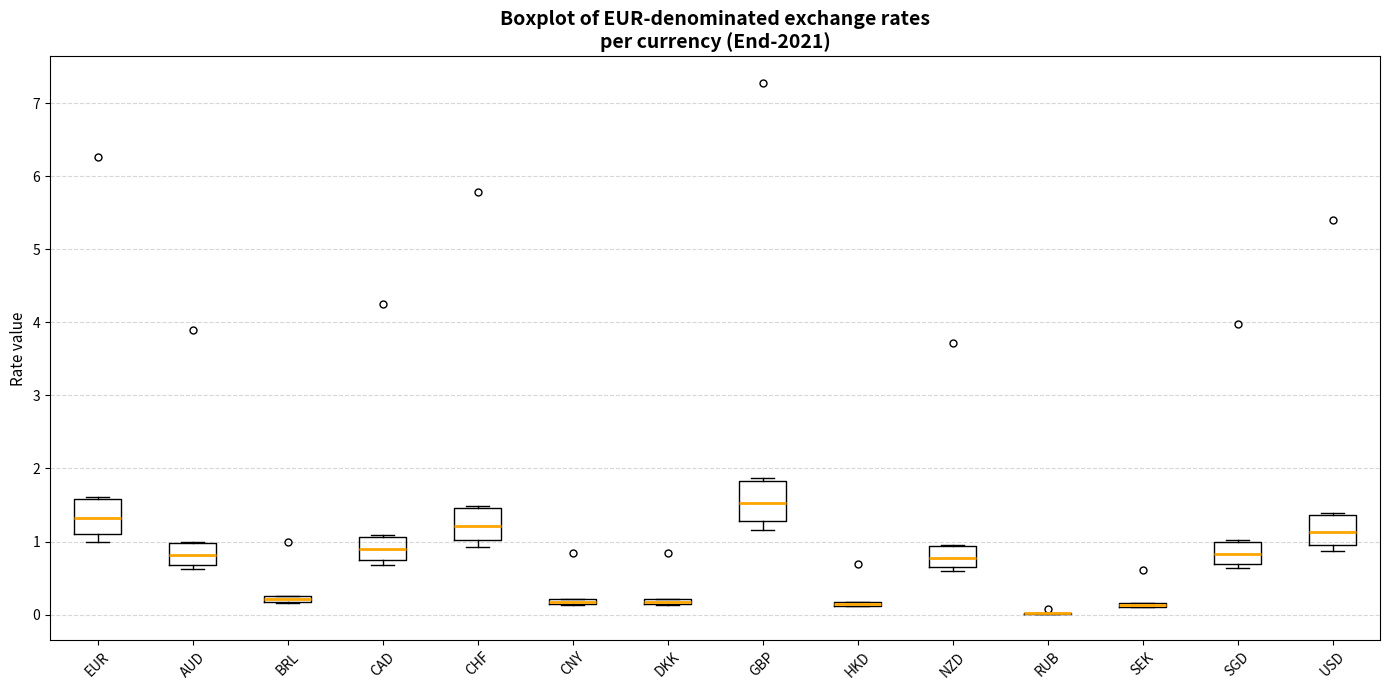

Where does the median line of the box for SGD sit on the y-axis? The values are not printed on the chart, so give them approximately, as read against the axis.

0.8